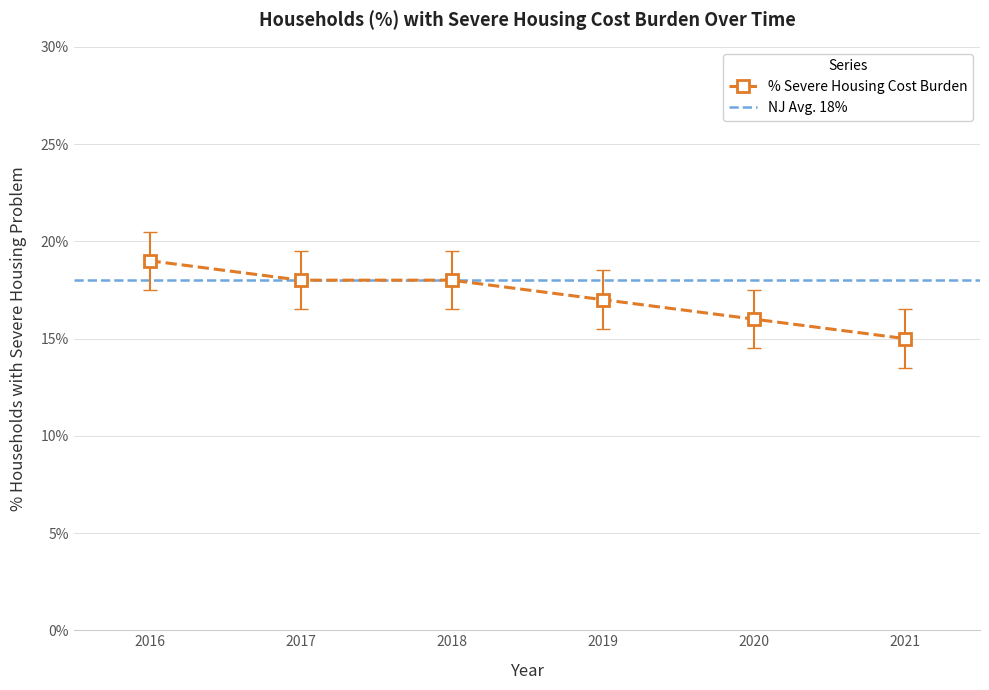

Reading left to right, what are all the values shown in this chart?

2016=0.2	2017=0.2	2018=0.2	2019=0.2	2020=0.2	2021=0.1